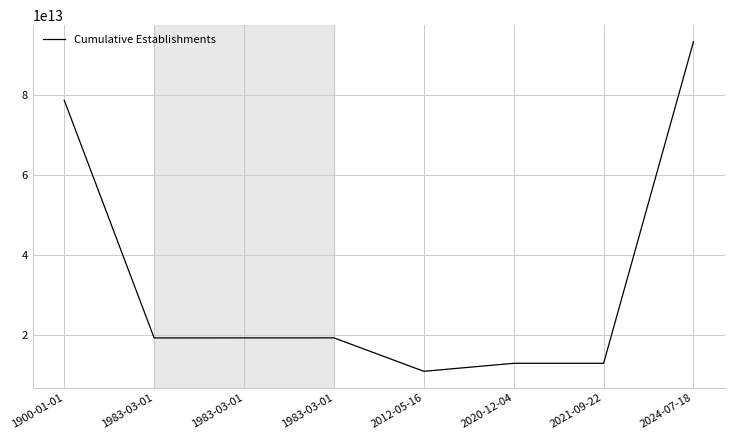

Rank the categories by value from highest to lowest.

2024-07-18, 1900-01-01, 1983-03-01, 1983-03-01, 1983-03-01, 2021-09-22, 2020-12-04, 2012-05-16